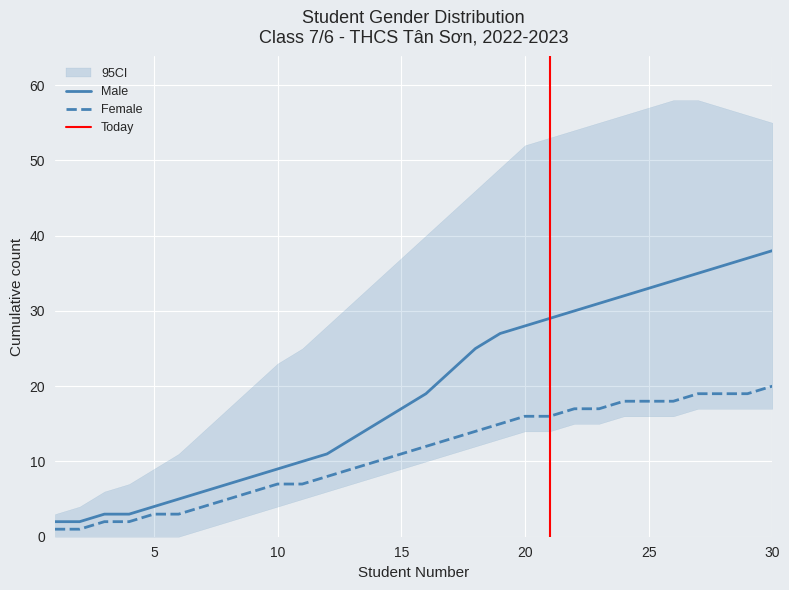

What is the difference between the highest and lowest values at 10?

2